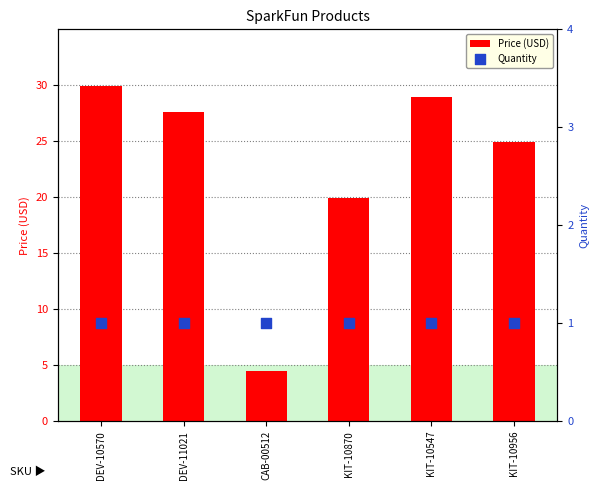

Which series has the largest Y range (max minus min)?

Price (USD)